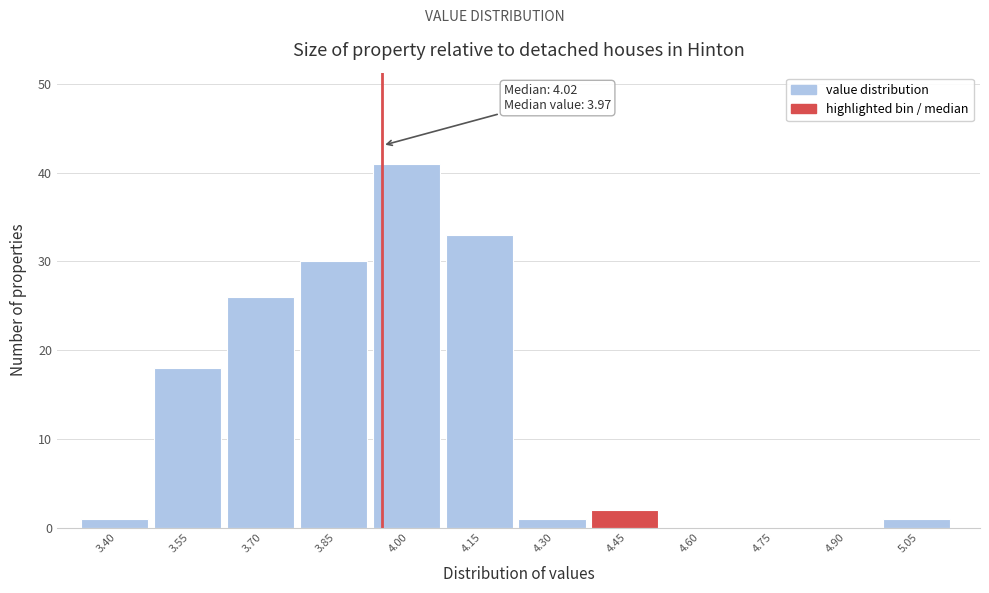

Reading left to right, transcribe all the data shown in this chart.

3.40=1	3.55=18	3.70=26	3.85=30	4.00=41	4.15=33	4.30=1	4.45=2	4.60=0	4.75=0	4.90=0	5.05=1